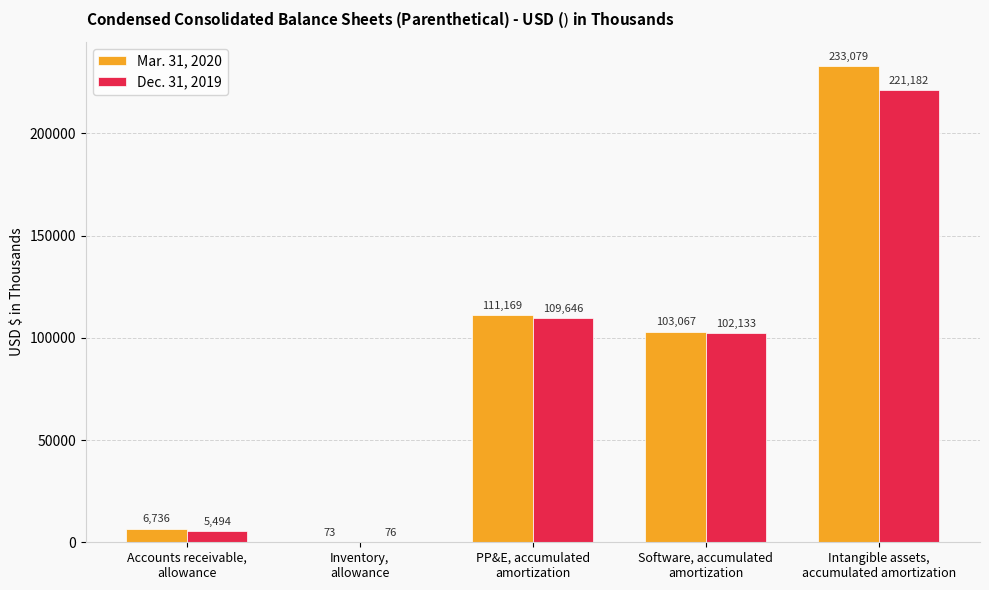

Count the number of categories in the chart.

5